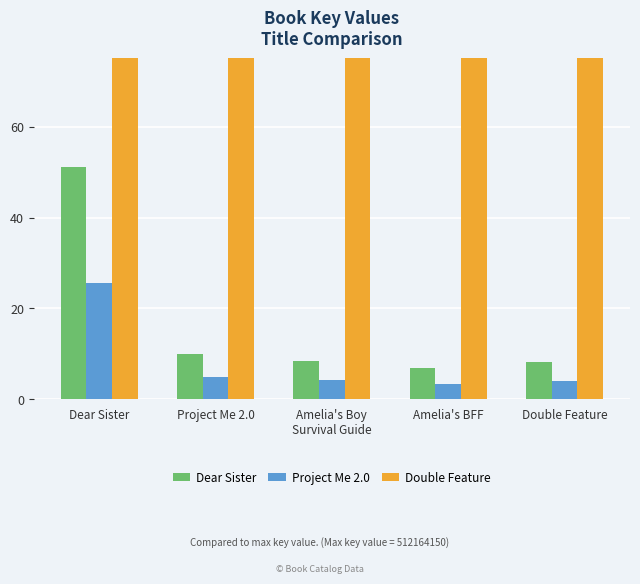

Reading right to left, what are all the values shown in this chart?

Dear Sister: Double Feature=8.3	Amelia's BFF=6.9	Amelia's Boy
Survival Guide=8.4	Project Me 2.0=10.1	Dear Sister=51.2
Project Me 2.0: Double Feature=4.1	Amelia's BFF=3.5	Amelia's Boy
Survival Guide=4.2	Project Me 2.0=5.0	Dear Sister=25.6
Double Feature: Double Feature=100.0	Amelia's BFF=100.0	Amelia's Boy
Survival Guide=100.0	Project Me 2.0=100.0	Dear Sister=100.0